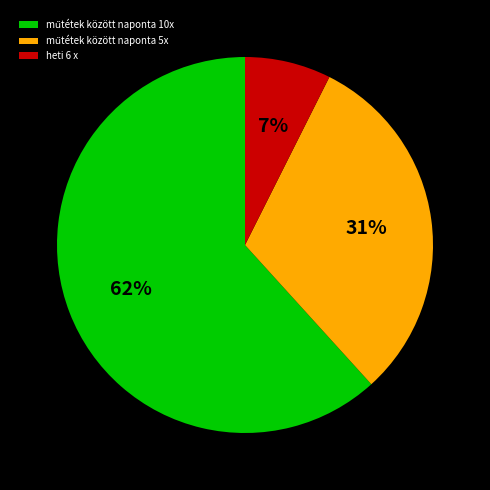

Count the number of slices in the pie.

3